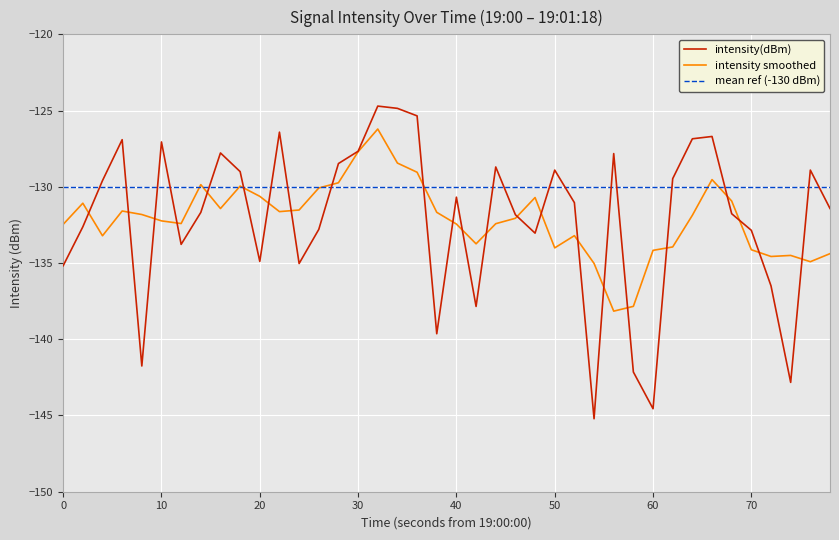

What is the lowest value of the mean ref (-130 dBm) series?

-130.0